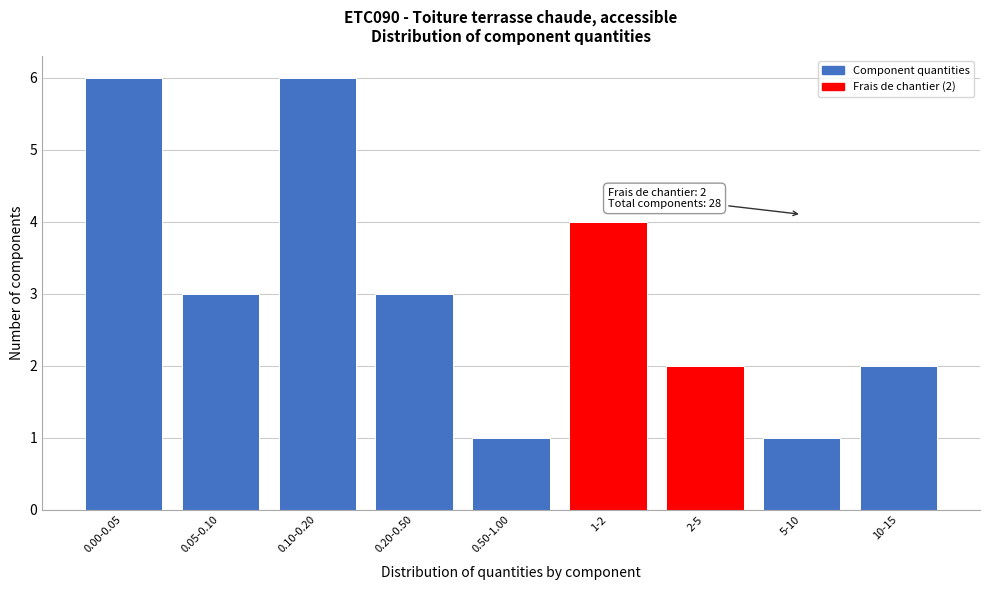

Reading left to right, list all the values displayed in this chart.

6	3	6	3	1	4	2	1	2